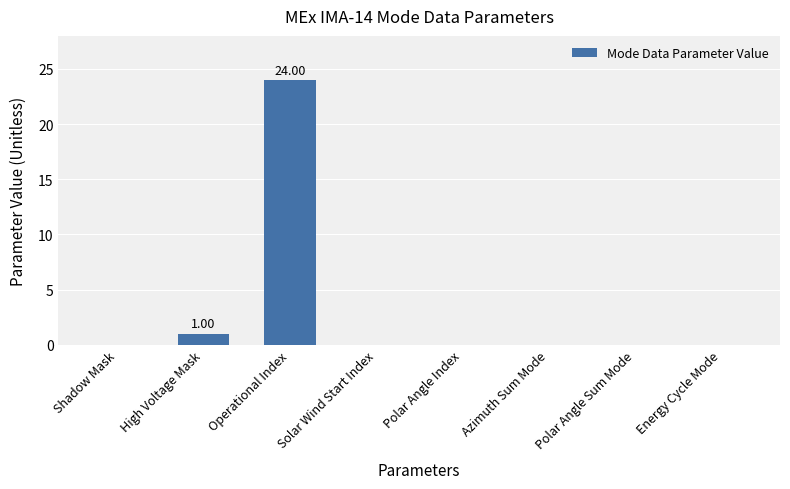

At which label is the value closest to 12?

High Voltage Mask